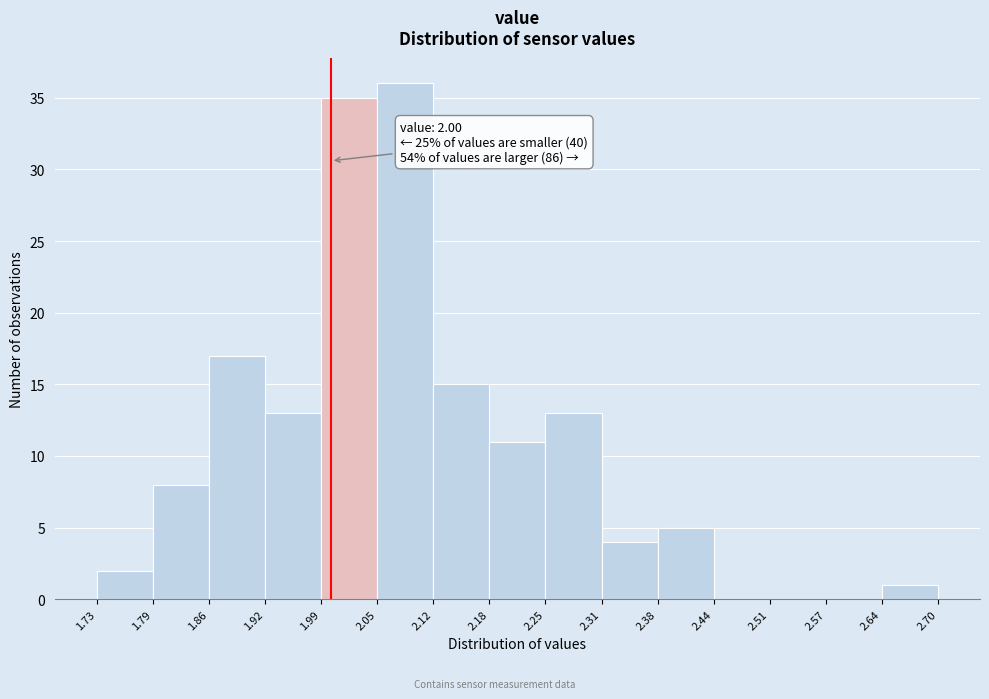

Over which range of the x-axis is the bar tallest?

2.05 to 2.12